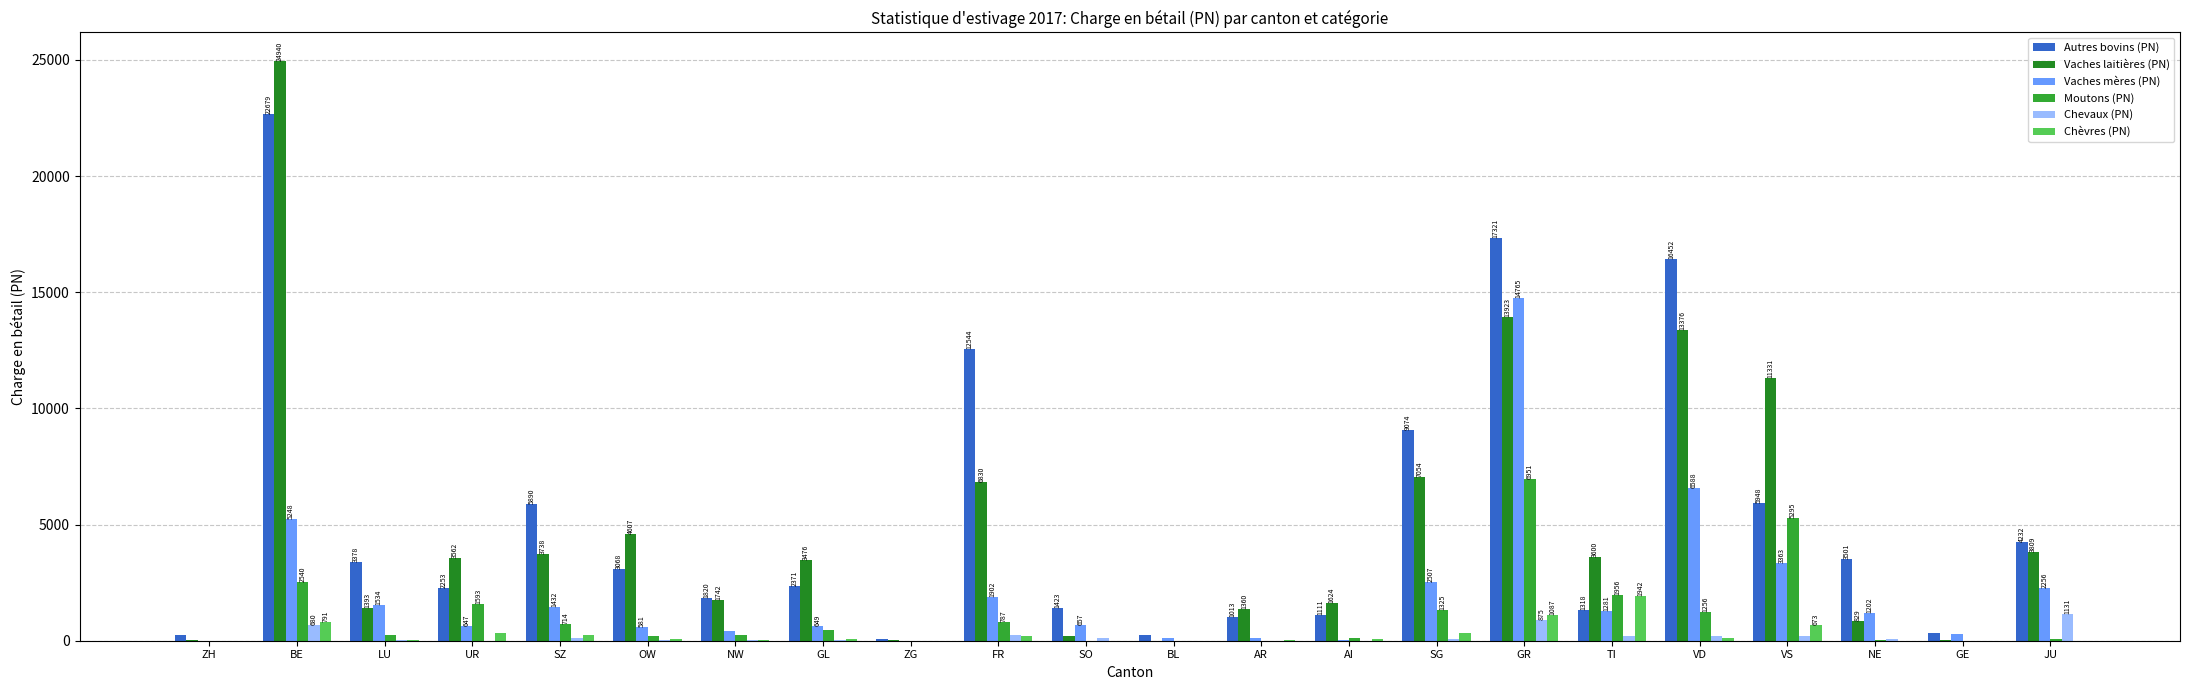

What is the average value of the Autres bovins (PN) series?

5285